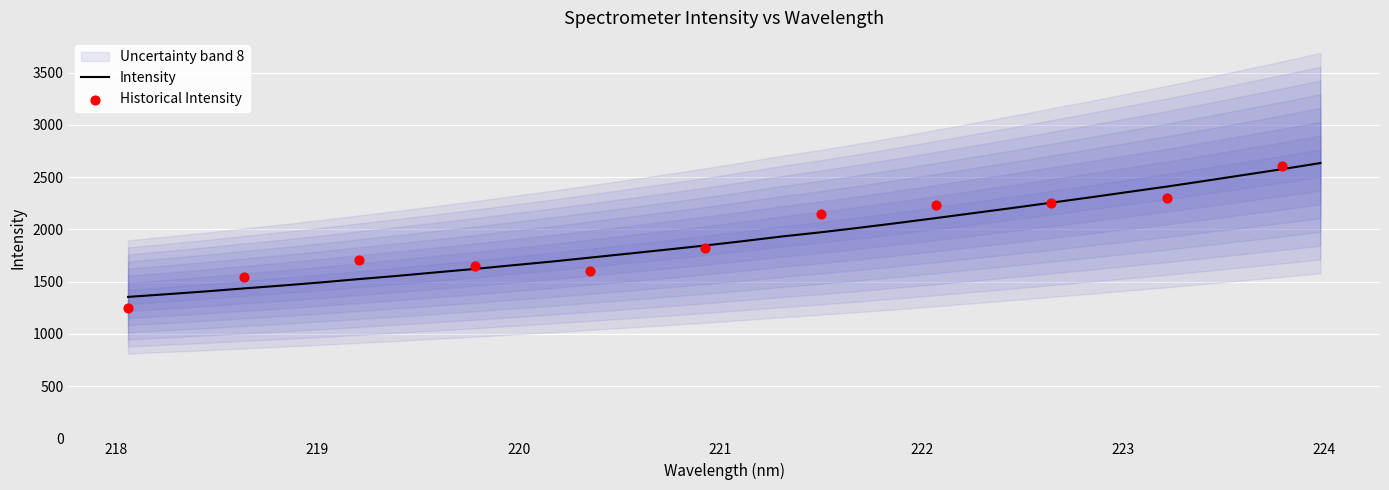

What is the change in value from 218.8244 to 223.2172?

+947.0